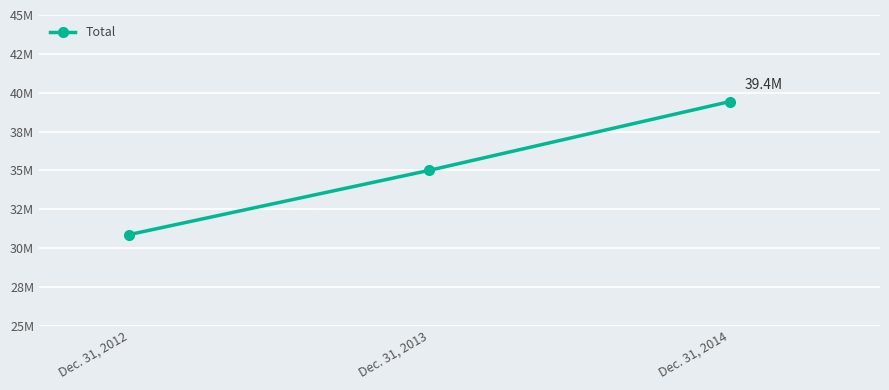

Does the chart have visible grid lines?

Yes